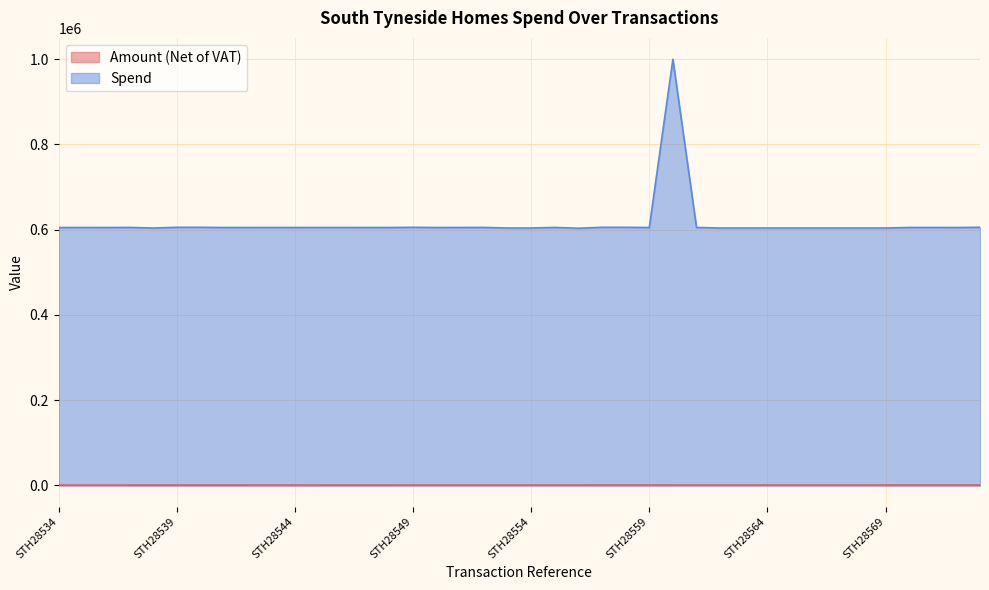

True or false: Spend has a value of 603814.0 at STH28554.

True